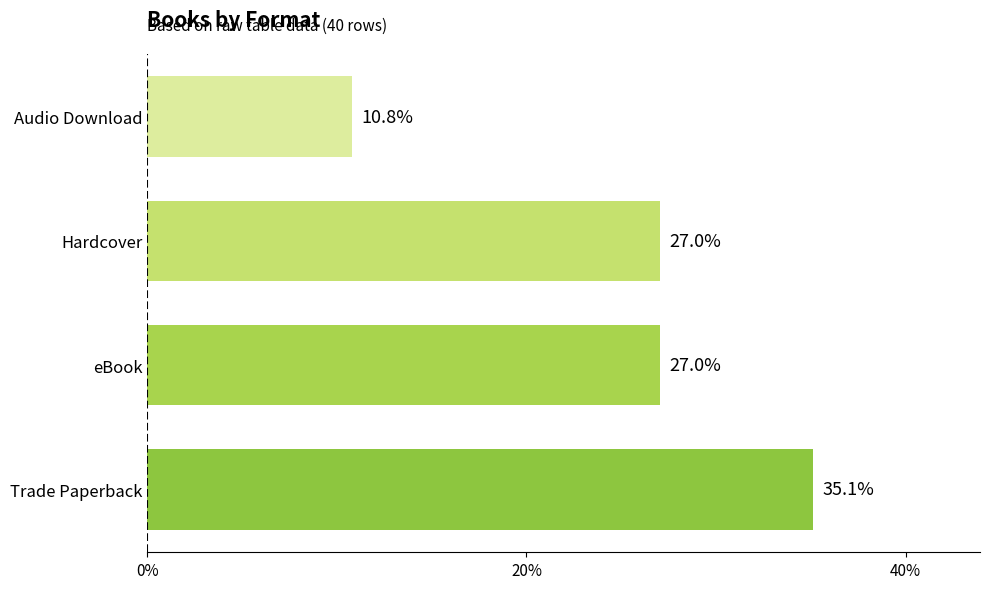

Reading top to bottom, list all the values displayed in this chart.

10.8	27.0	27.0	35.1